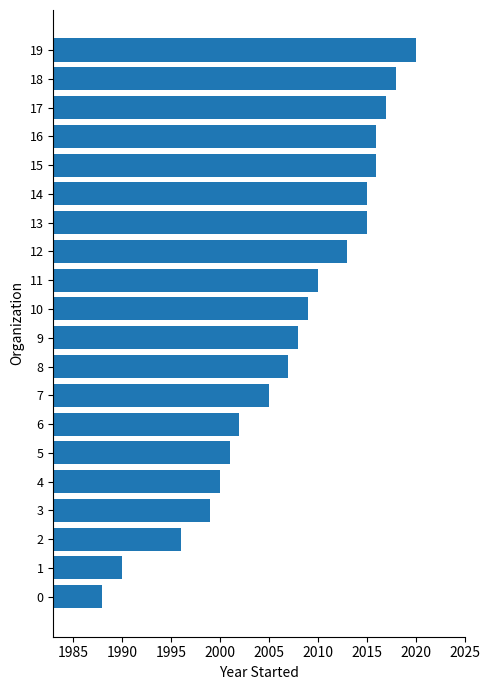

What is the ratio of the value at 7 to the value at 1?

1.0